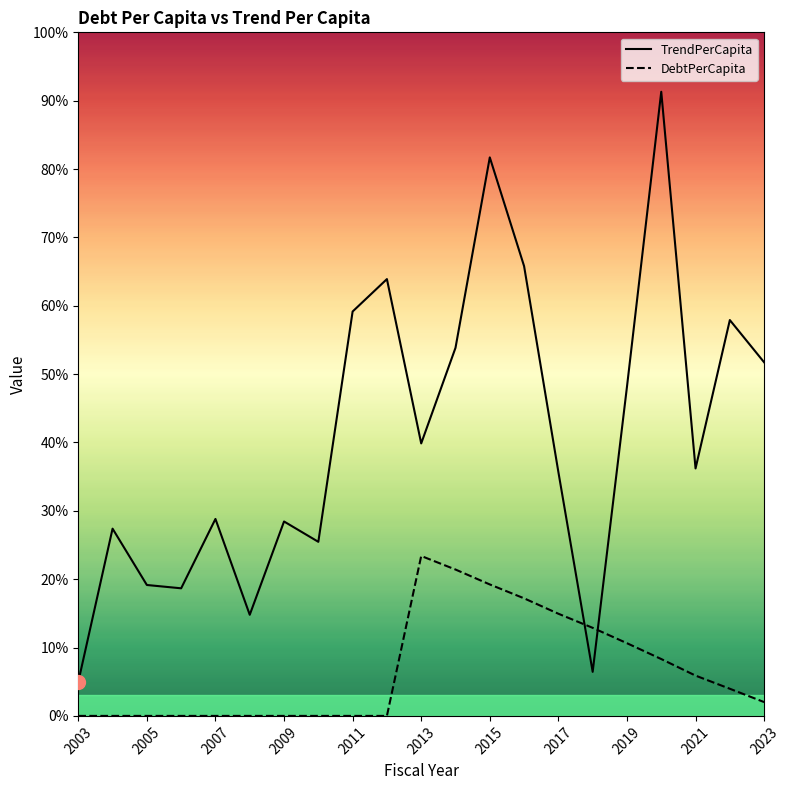

Rank the series by their average value, from lowest to highest.

DebtPerCapita, TrendPerCapita